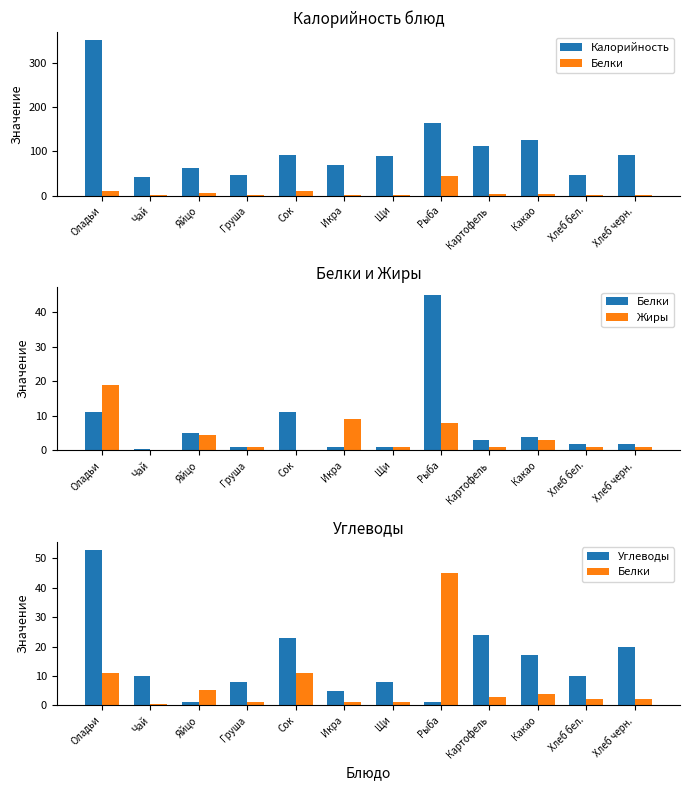

What is the sum of all Калорийность values?

1297.6